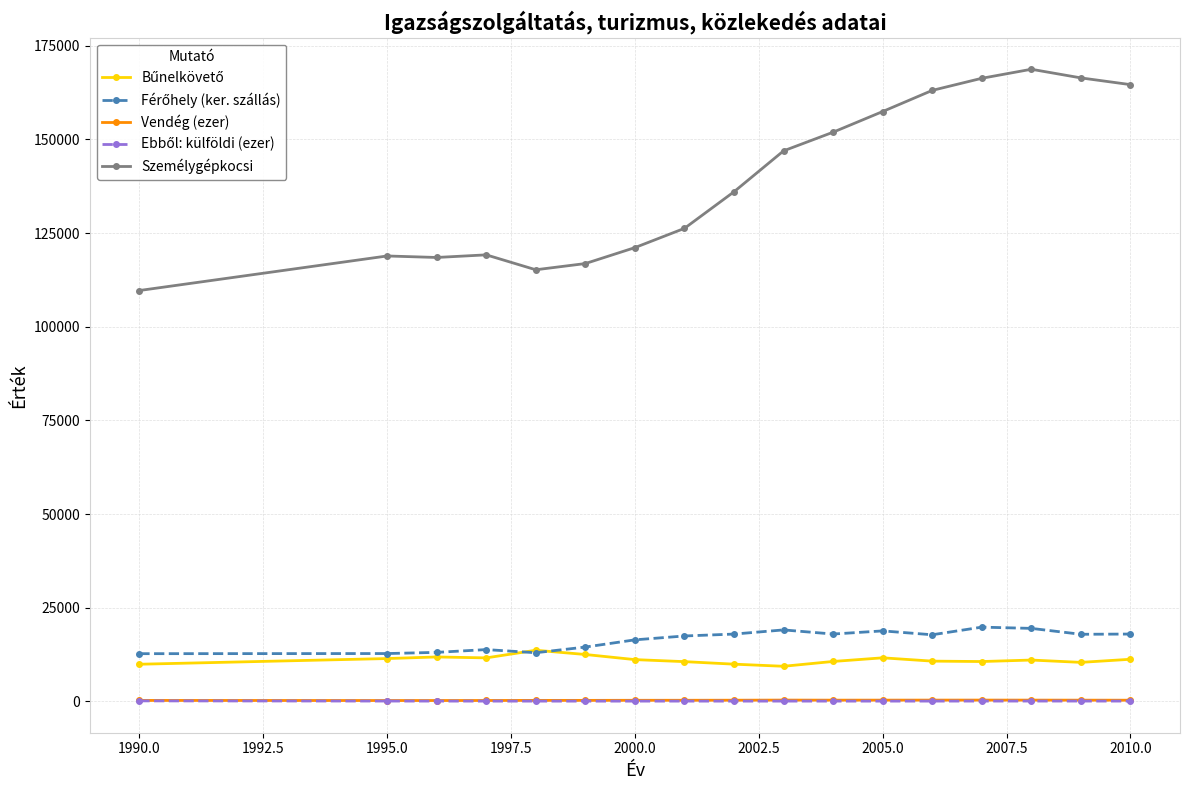

Which series has the widest spread of values?

Személygépkocsi